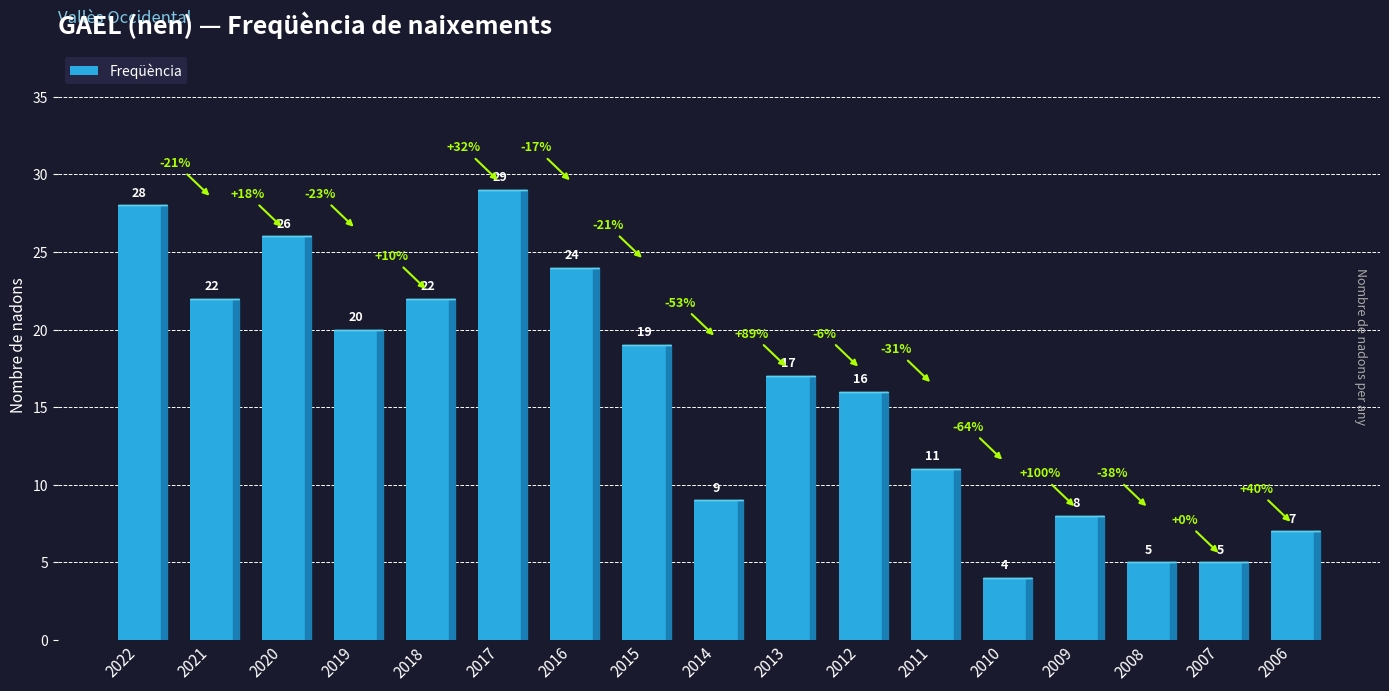

What is the value of the 9th bar from the left?

9